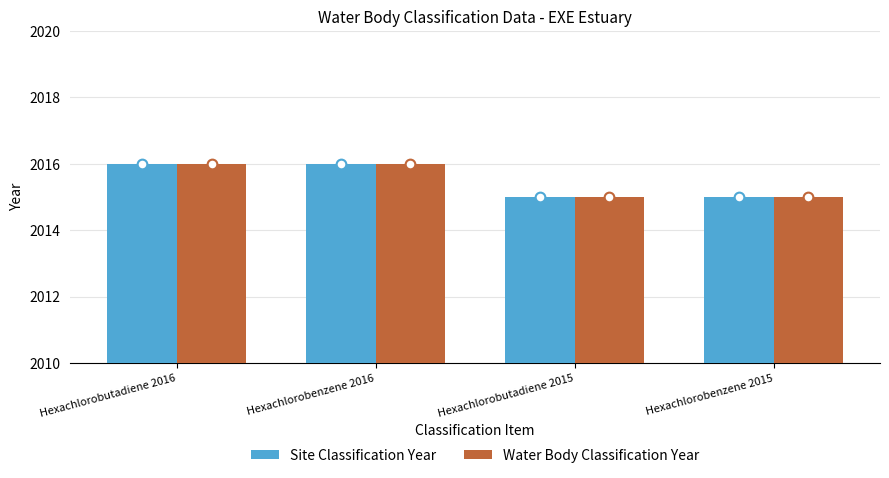

What is the lowest value of the Site Classification Year series?

2015